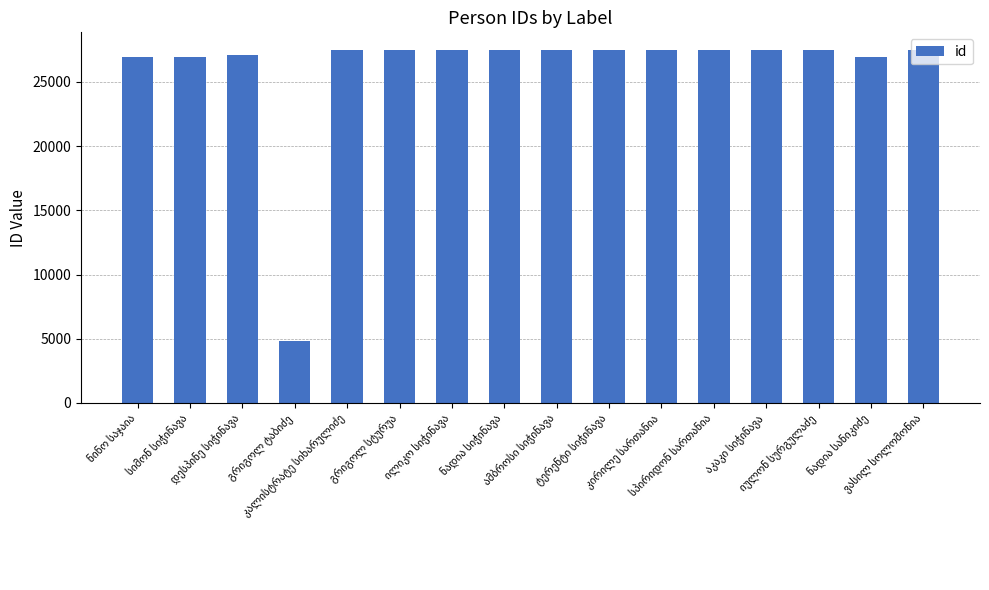

What is the difference between the second highest and minimum values?

22657